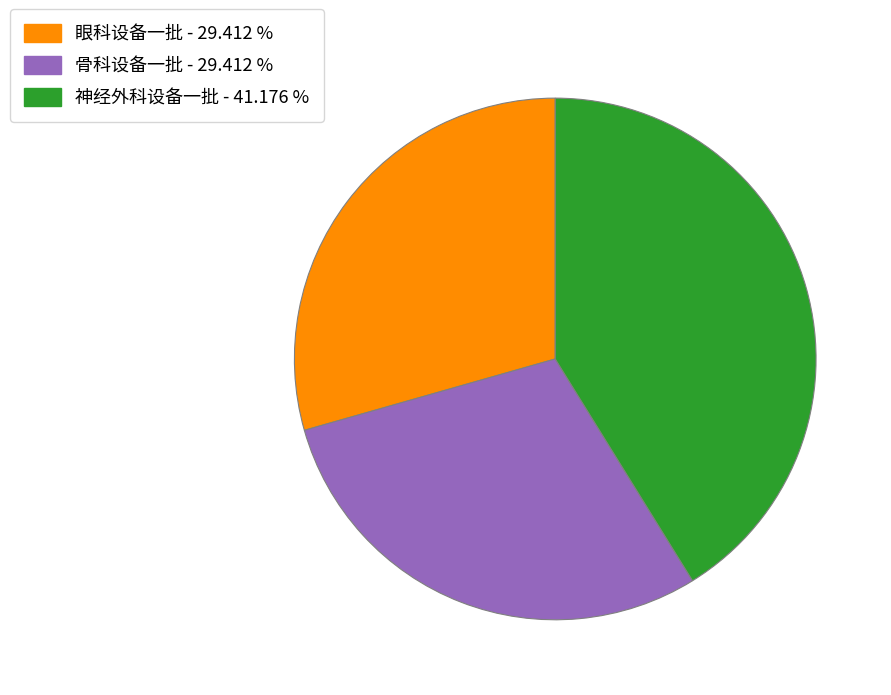

Is the sum of 骨科设备一批 and 神经外科设备一批 greater than half?

Yes